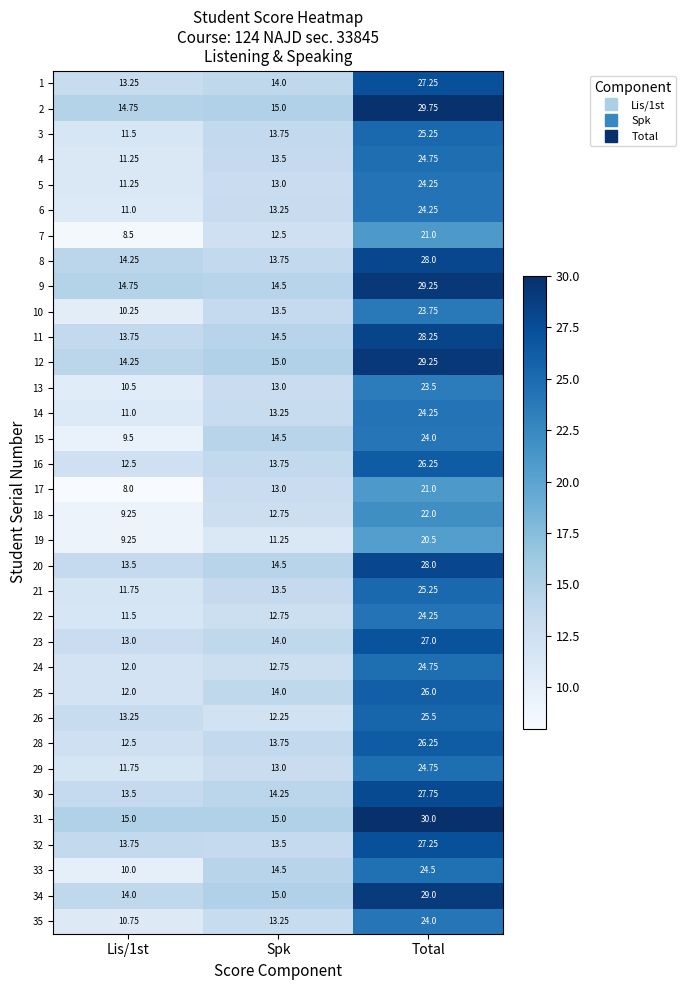

Which label corresponds to the largest value in the chart?

Total